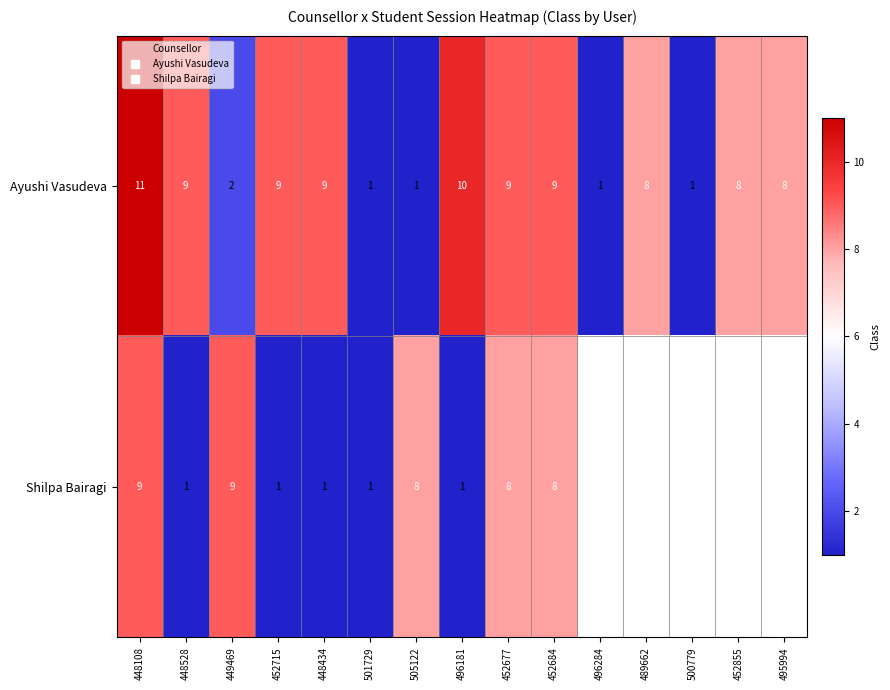

What is the difference between the maximum and minimum values in the Ayushi Vasudeva series?

10.0